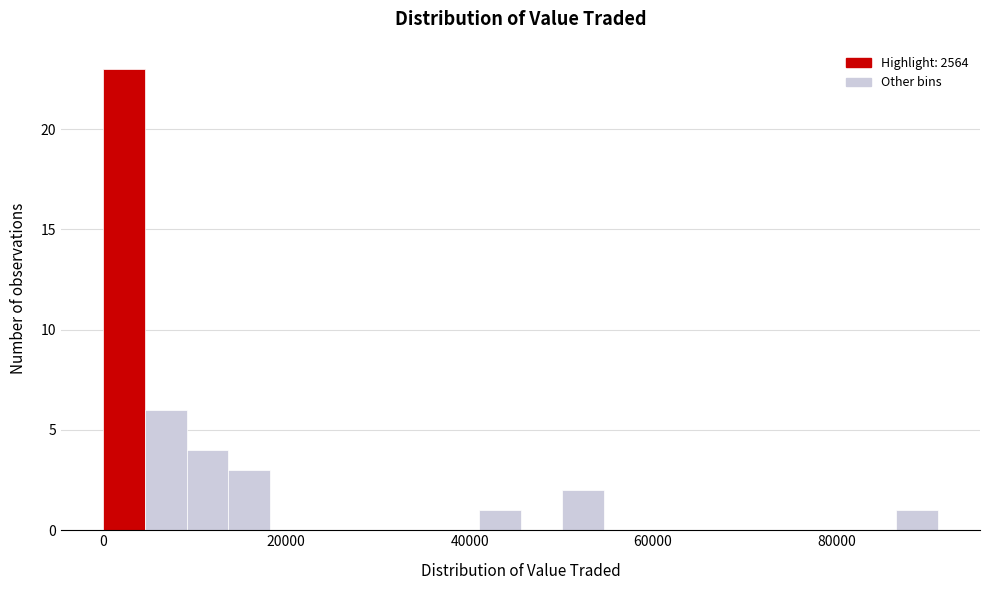

Around what value on the x-axis is the tallest bar? Give the approximate position of its centre, as read against the axis.

2000